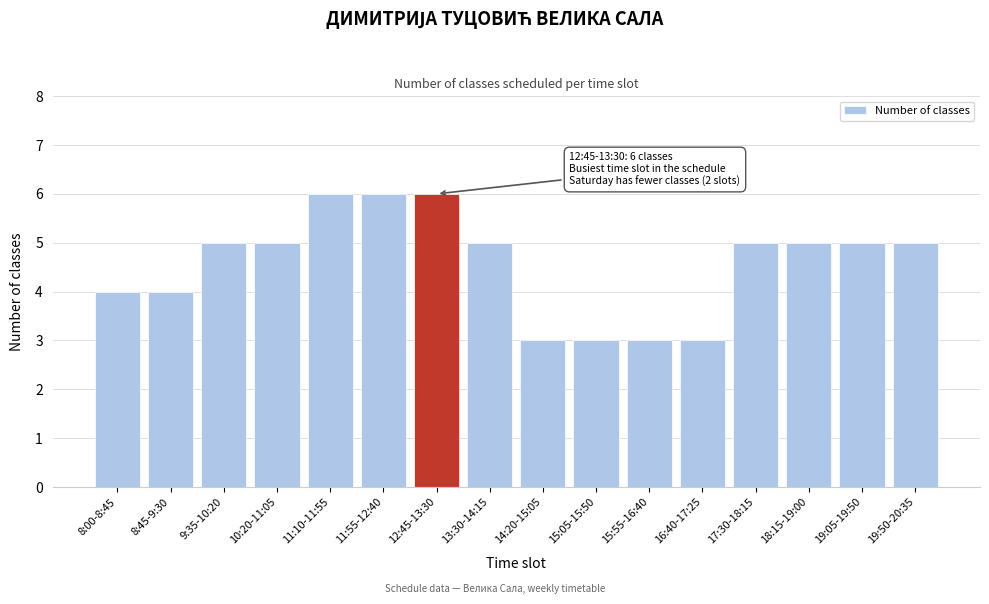

Reading left to right, what are all the values shown in this chart?

4	4	5	5	6	6	6	5	3	3	3	3	5	5	5	5